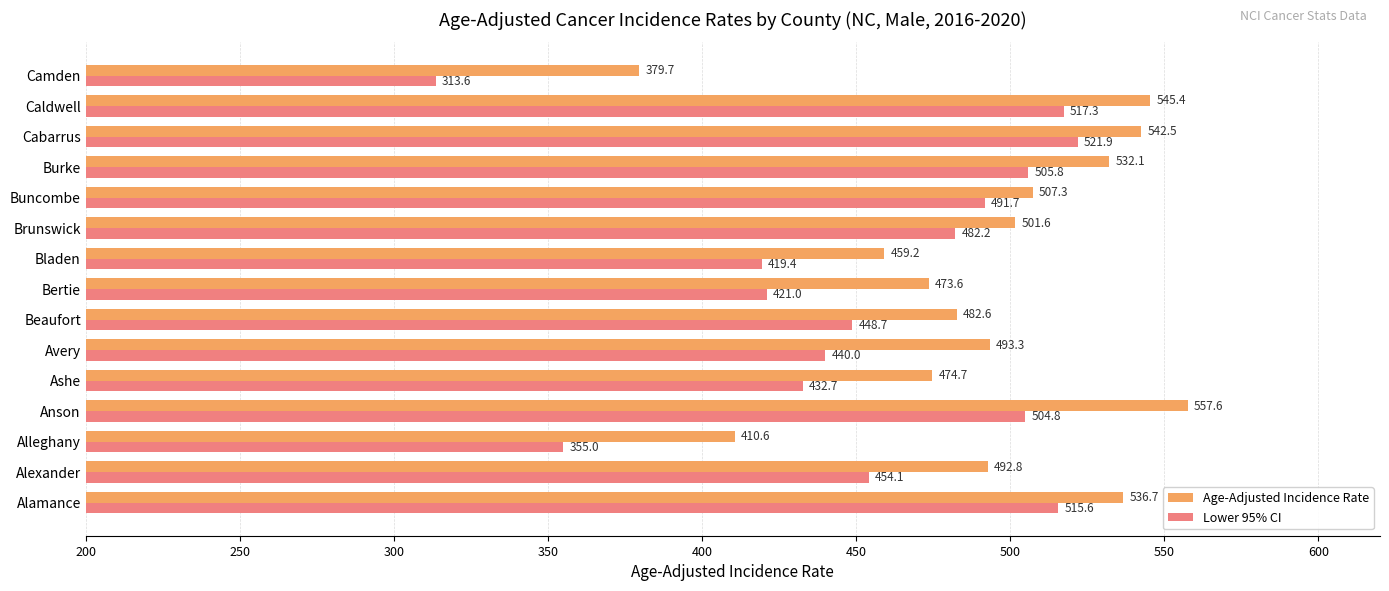

What is the difference between the second highest and second lowest values in the Age-Adjusted Incidence Rate series?

134.8